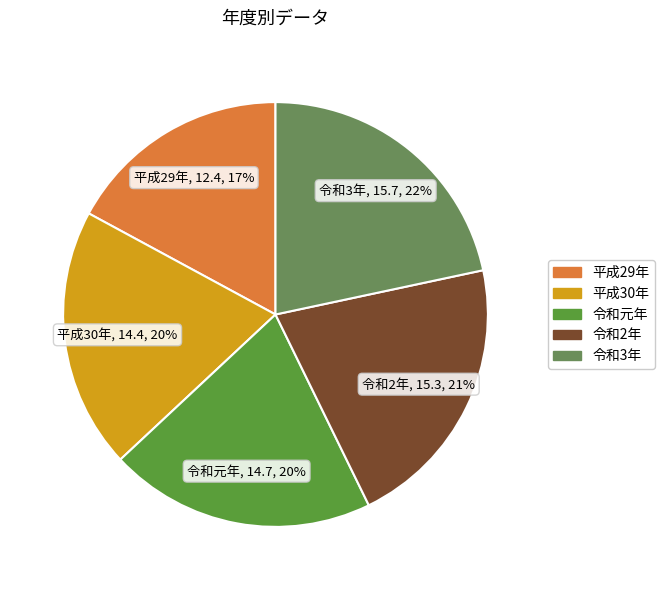

Which has a higher value, 令和2年 or 令和元年?

令和2年